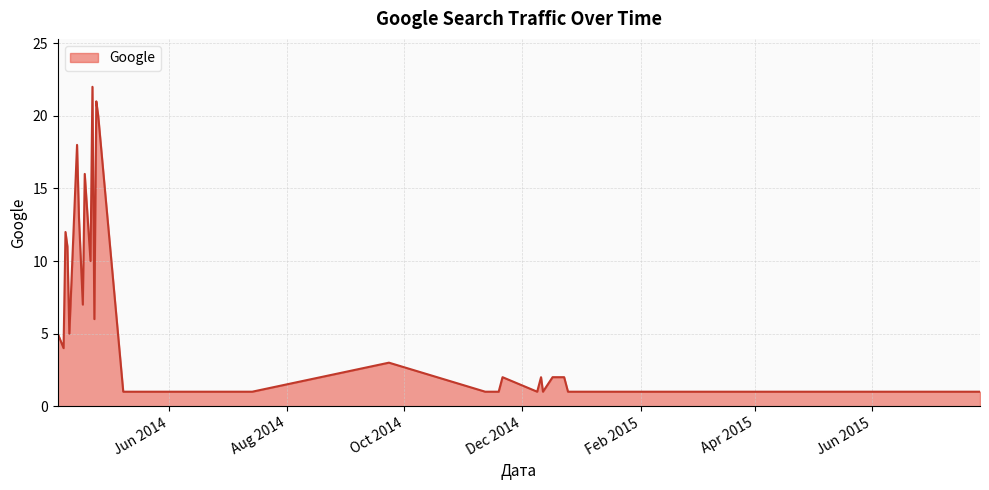

What is the greatest value displayed?

22